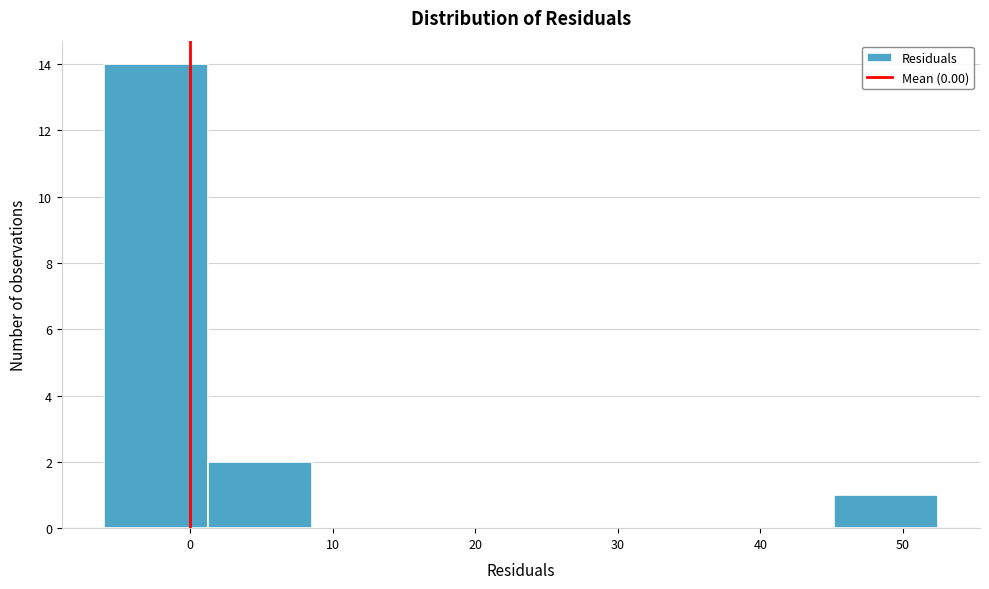

Reading left to right, list every bar in this chart as the range it spans on the x-axis followed by its height. Neither the bar edges nor the heights are printed on the chart, so give them approximately, as read against the axes.

-6 to 1: 14
1 to 9: 2
9 to 16: 0
16 to 23: 0
23 to 31: 0
31 to 38: 0
38 to 45: 0
45 to 52: 1